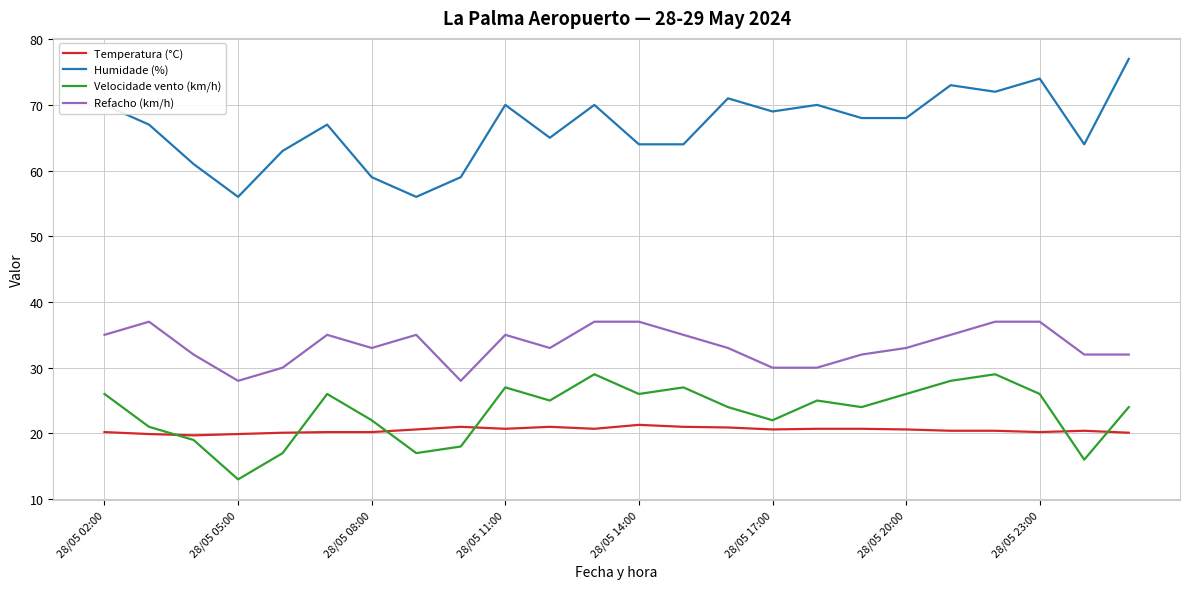

What is the smallest value displayed?

13.0